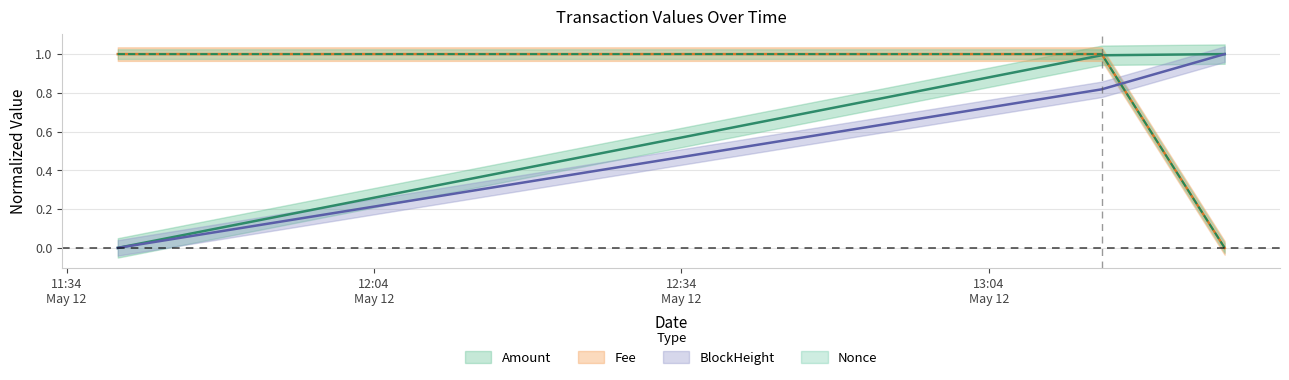

List the labels in order of Fee value, largest first.

2024-05-12 11:39:00, 2024-05-12 13:15:00, 2024-05-12 13:27:00